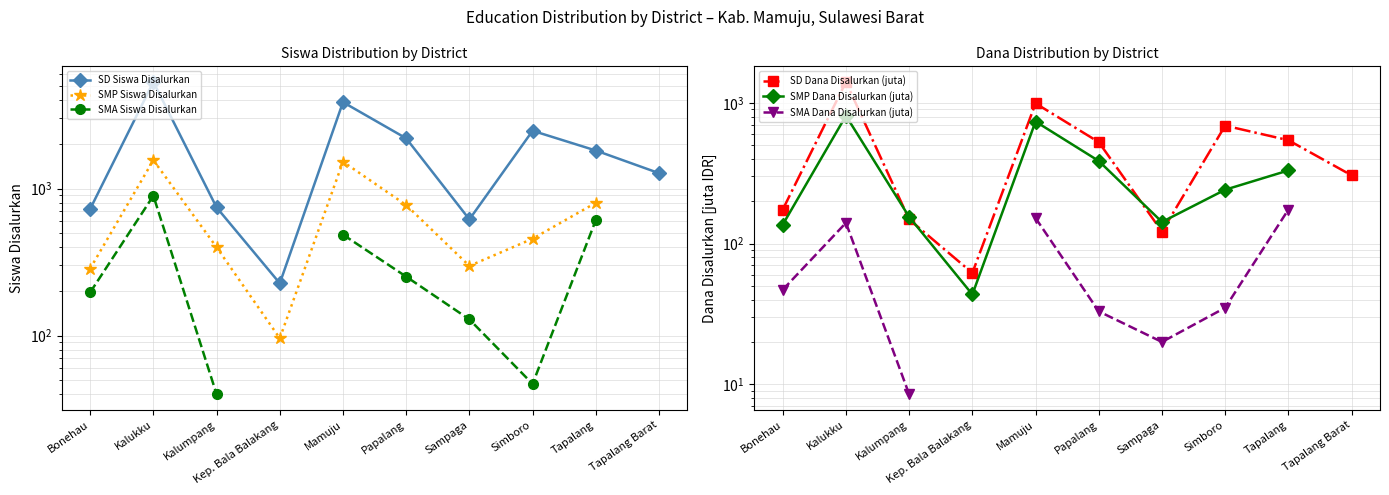

What are all the series names shown in the legend?

SD Siswa Disalurkan, SMP Siswa Disalurkan, SMA Siswa Disalurkan, SD Dana Disalurkan (juta), SMP Dana Disalurkan (juta), SMA Dana Disalurkan (juta)